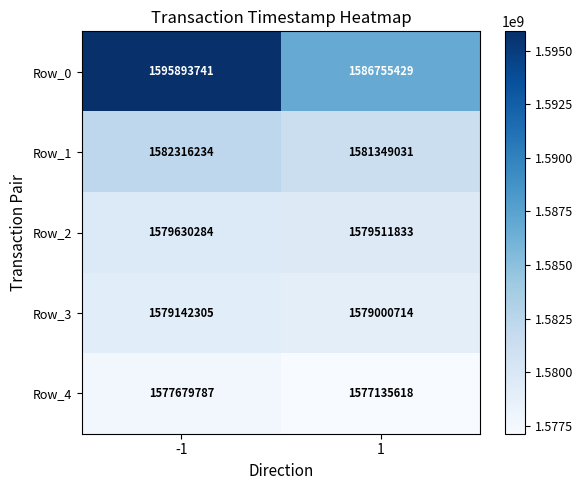

Read the Row_2 value at -1, to the nearest 100.

1579630300